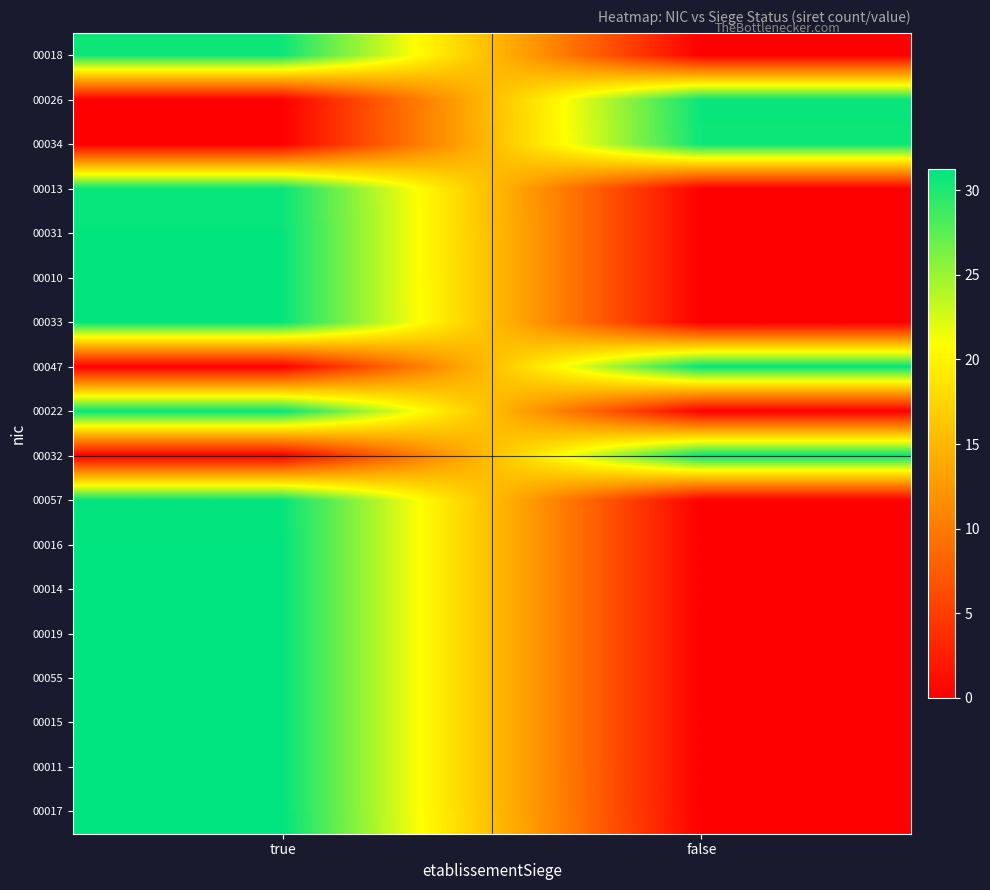

Between true and false, which is larger?

true